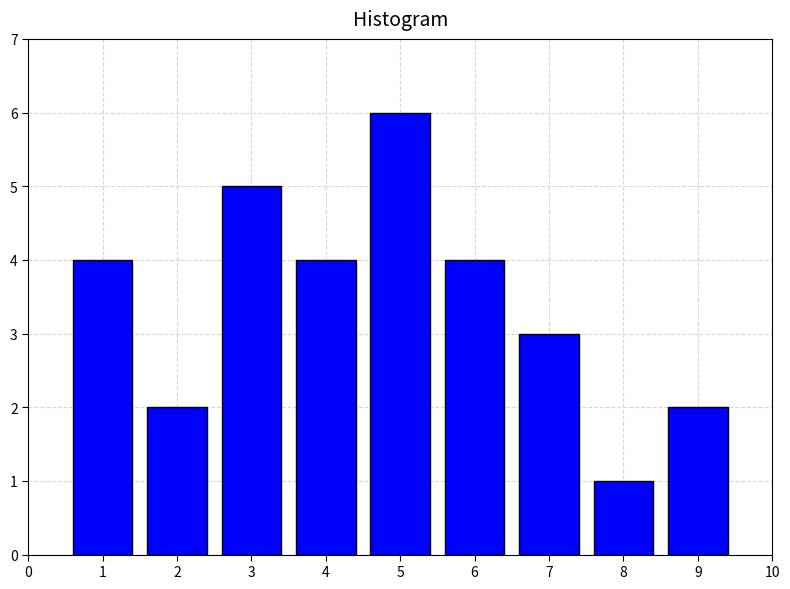

Reading left to right, list all the values displayed in this chart.

4	2	5	4	6	4	3	1	2